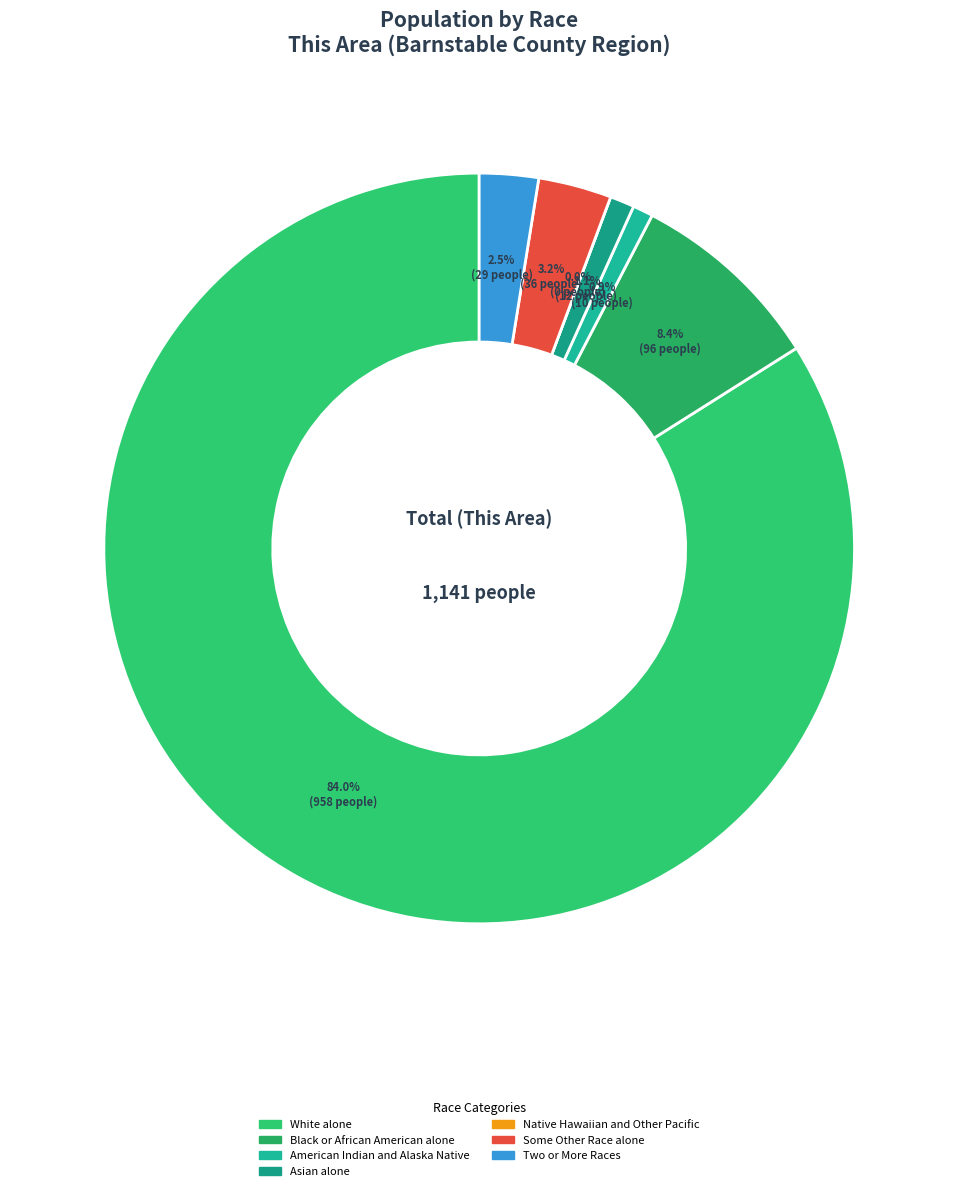

To the nearest percent, what is the average slice percentage?

14%